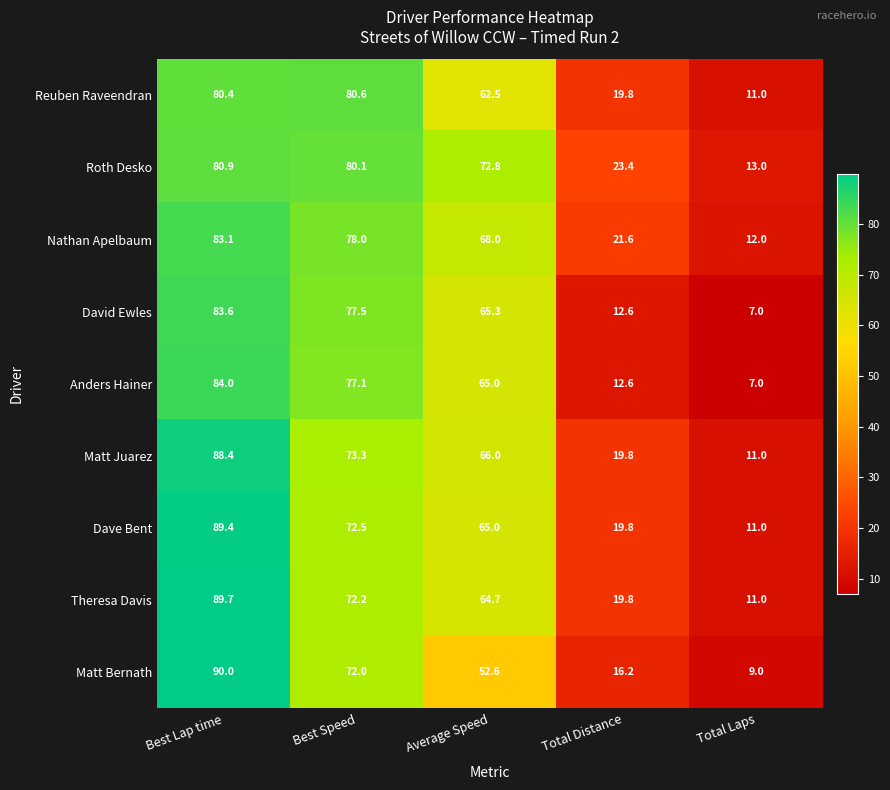

What is the minimum value shown in the chart?

7.0